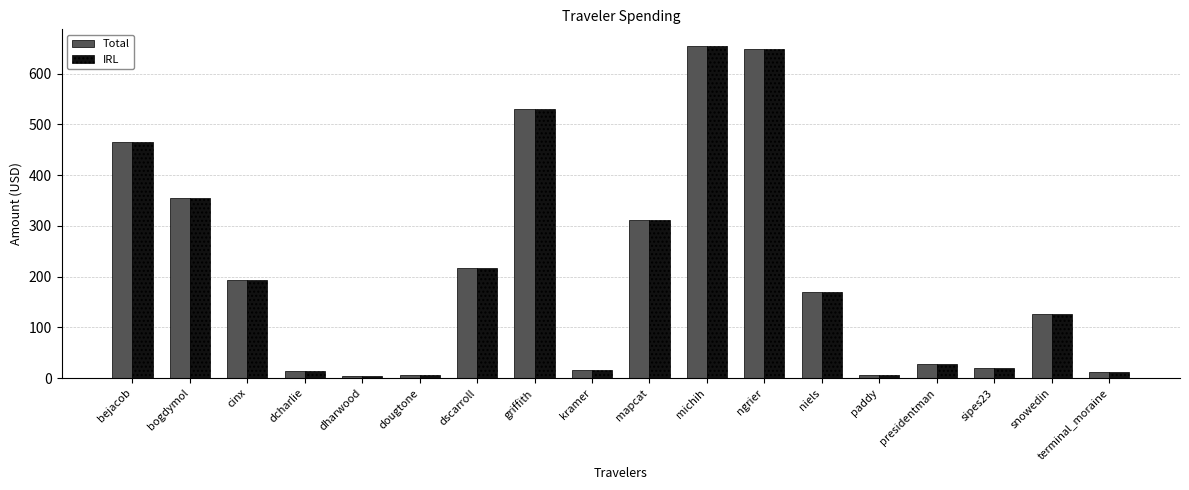

What is the average value of the IRL series?

210.1